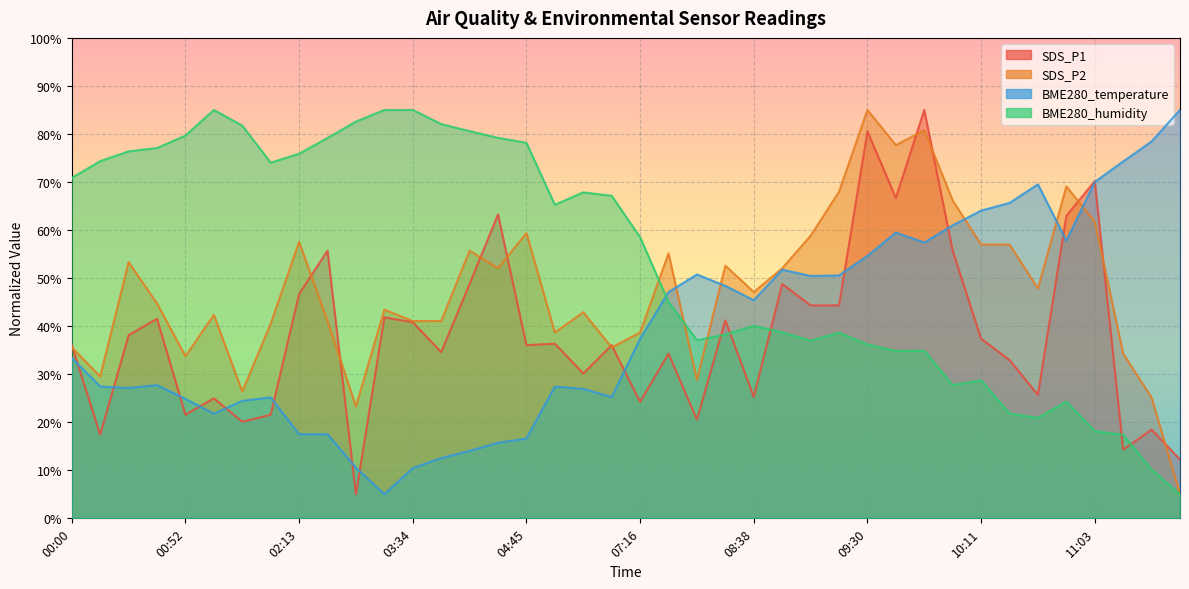

At which category does the chart reach its peak across all series?

09:51